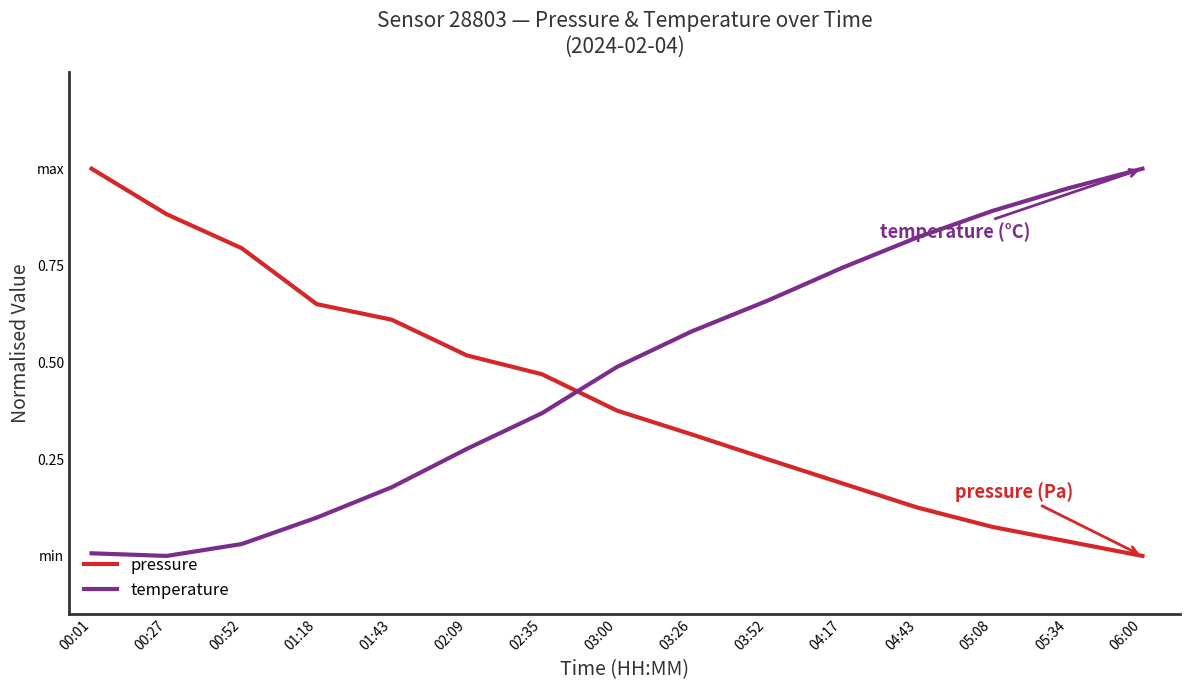

At how many categories does at least one series exceed 0?

15